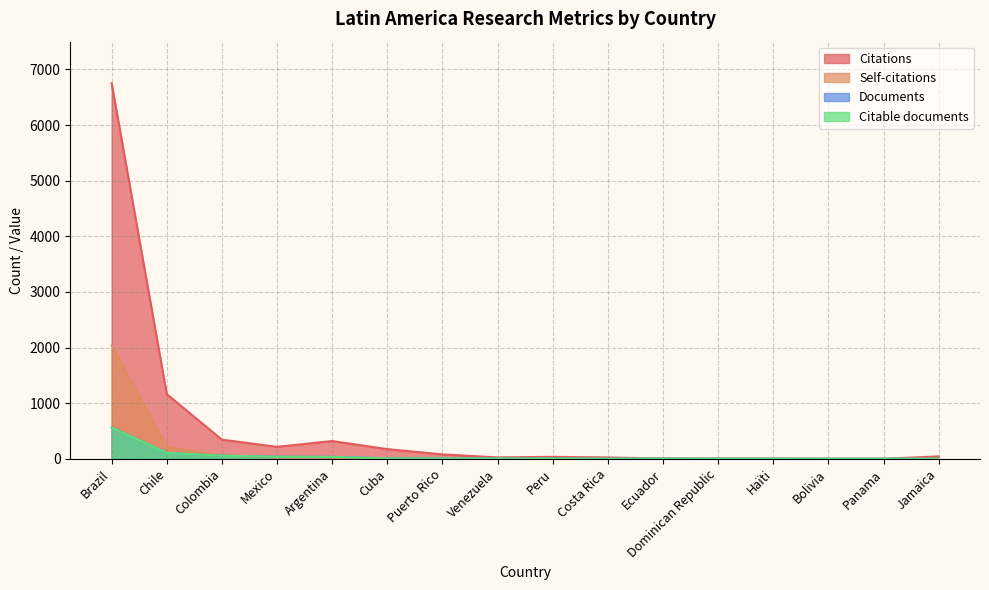

Between Bolivia and Panama, which series saw the biggest shift?

Citations